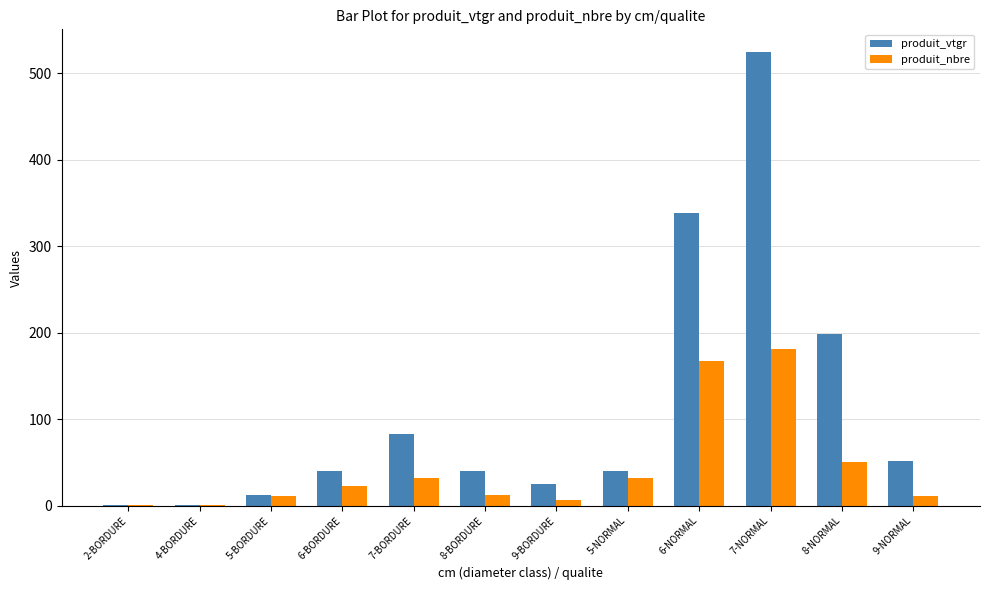

Which series has the largest range (max minus min)?

produit_vtgr